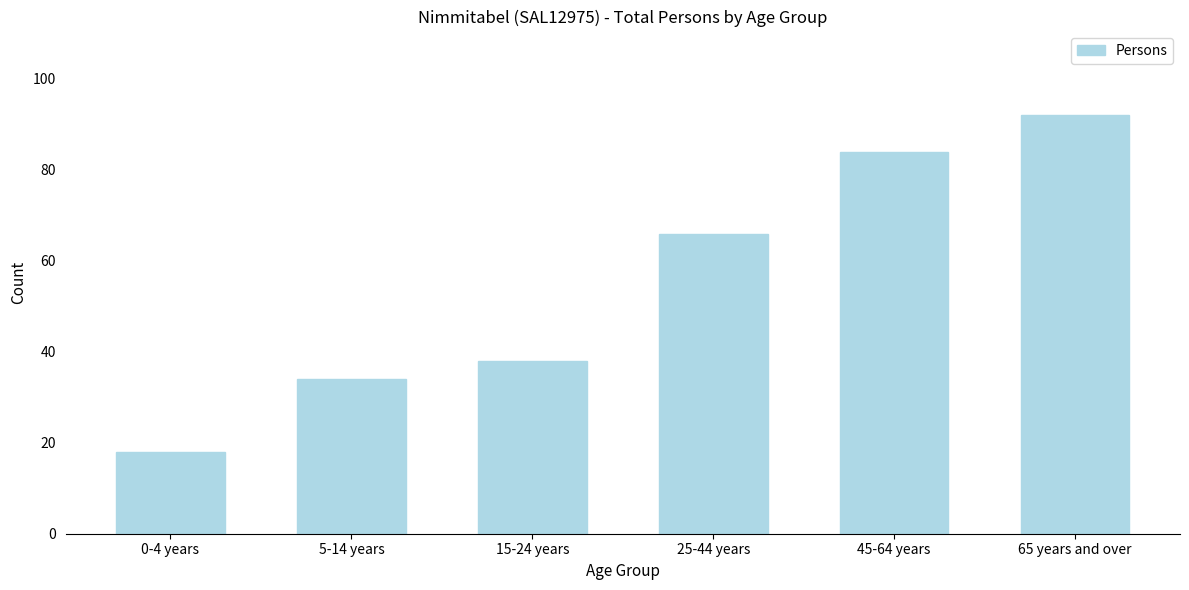

Reading left to right, what are all the values shown in this chart?

18	34	38	66	84	92